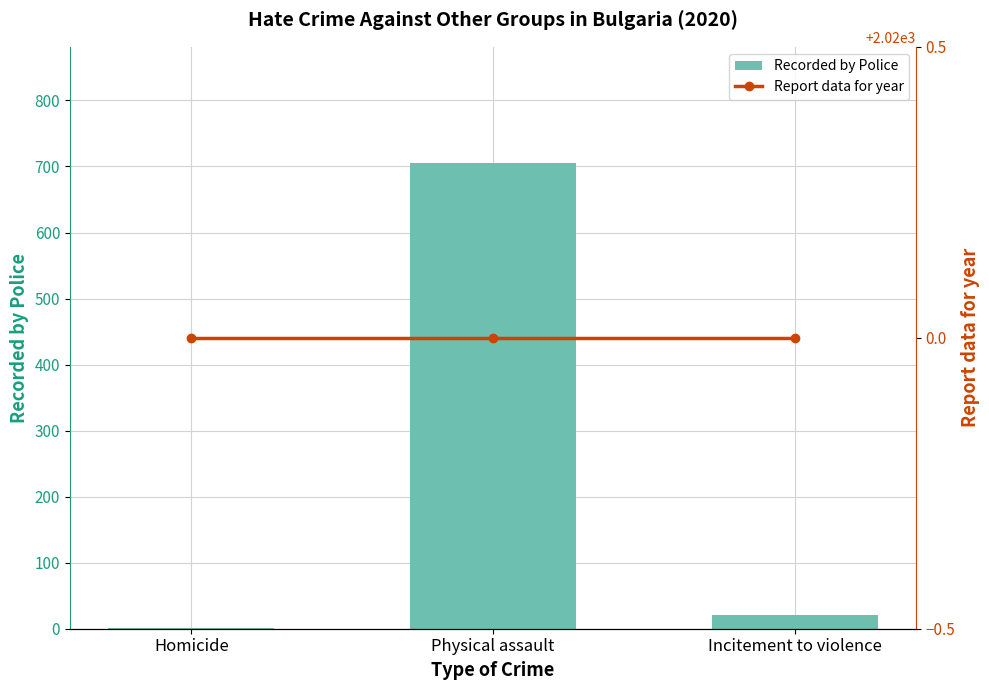

Which series changed the most between Homicide and Incitement to violence?

Recorded by Police